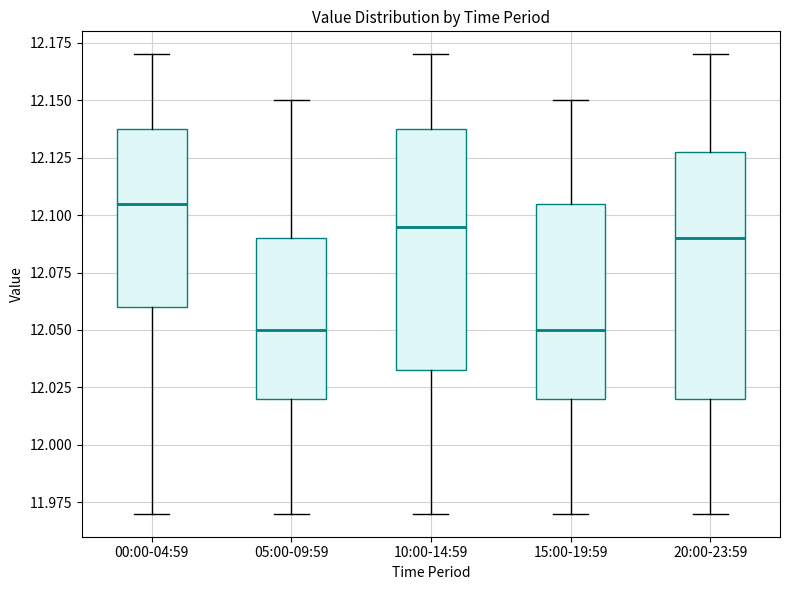

Reading left to right, transcribe this box plot: for each box, give where its median line is, the range the box spans, and where its two whiskers end, as read against the y-axis. The values are not printed on the chart, so give them approximately, as read against the axis.

00:00-04:59: median 12.105, box 12.060 to 12.140, whiskers 11.970 to 12.170
05:00-09:59: median 12.050, box 12.020 to 12.090, whiskers 11.970 to 12.150
10:00-14:59: median 12.095, box 12.035 to 12.140, whiskers 11.970 to 12.170
15:00-19:59: median 12.050, box 12.020 to 12.105, whiskers 11.970 to 12.150
20:00-23:59: median 12.090, box 12.020 to 12.130, whiskers 11.970 to 12.170